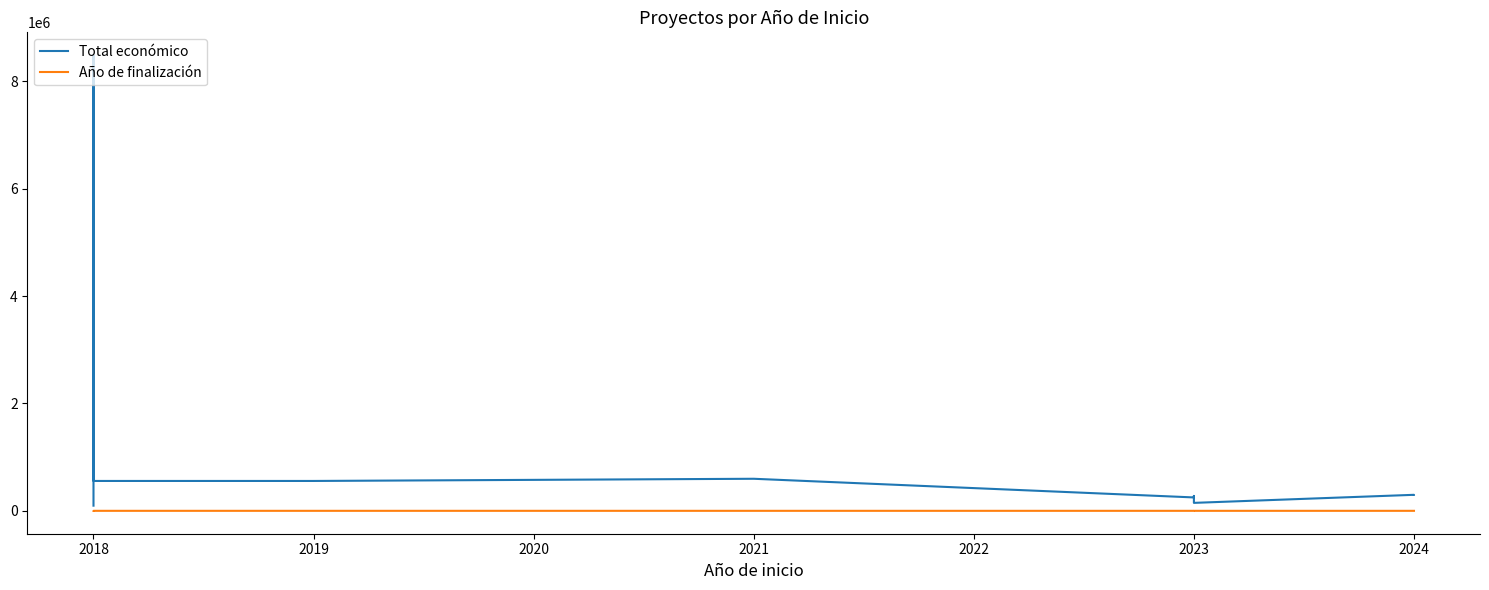

Is the value of Año de finalización at 2023 greater than the value of Total económico at 2024?

No